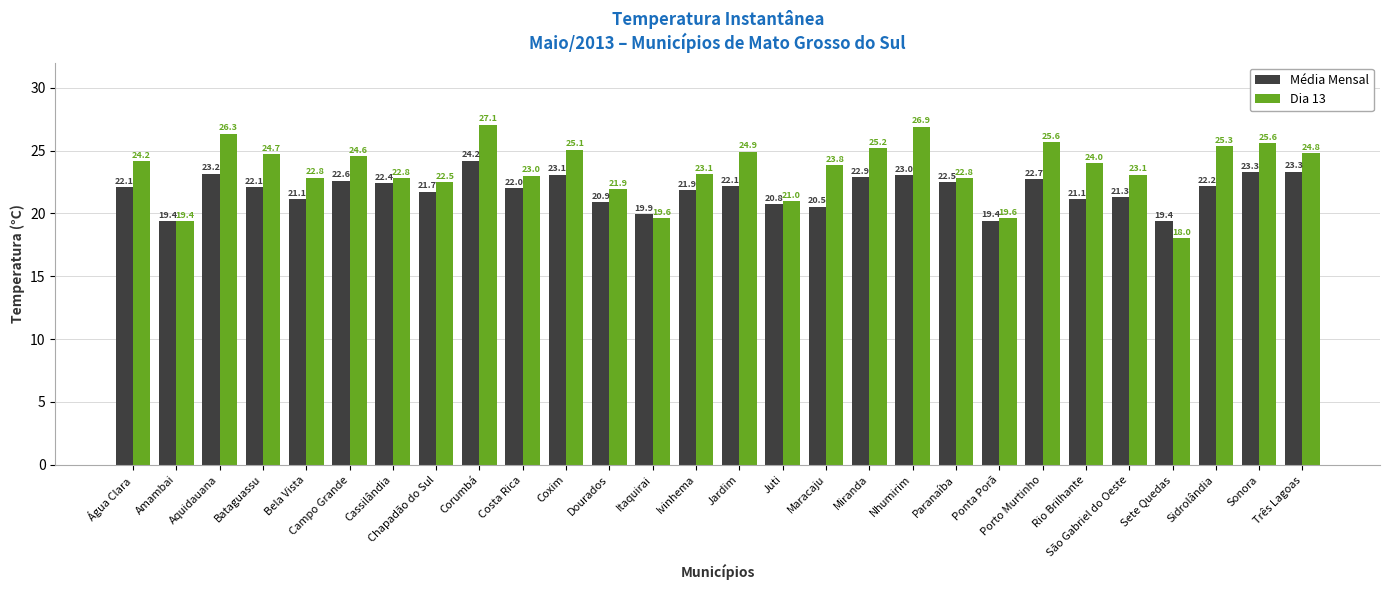

Rank the series by their average value, from lowest to highest.

Média Mensal, Dia 13